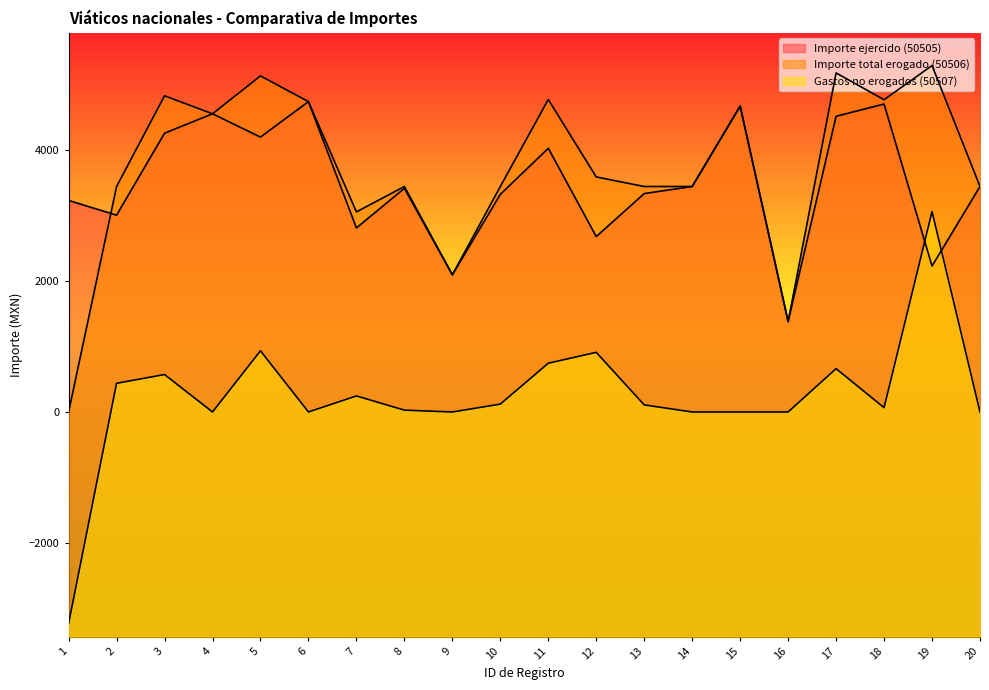

What is the greatest value displayed?

5293